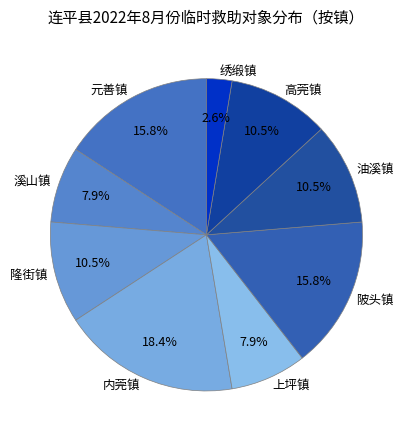

To the nearest percent, what is the average slice percentage?

11%